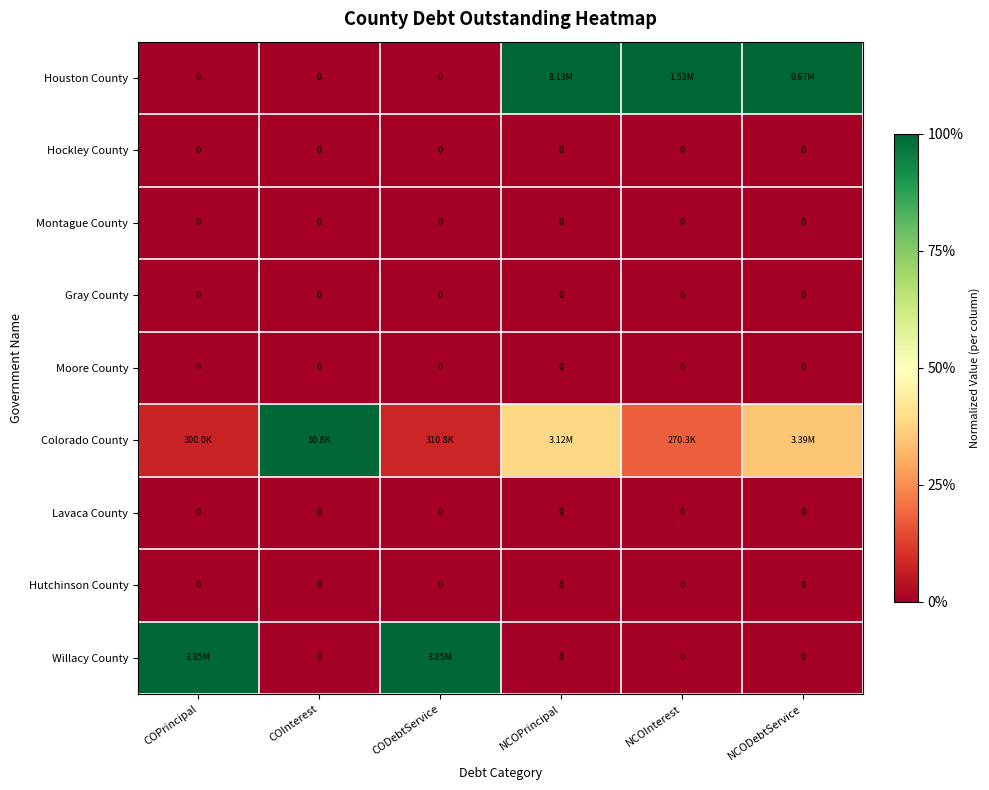

What is the spread (max minus min) of values at COInterest?

1.0